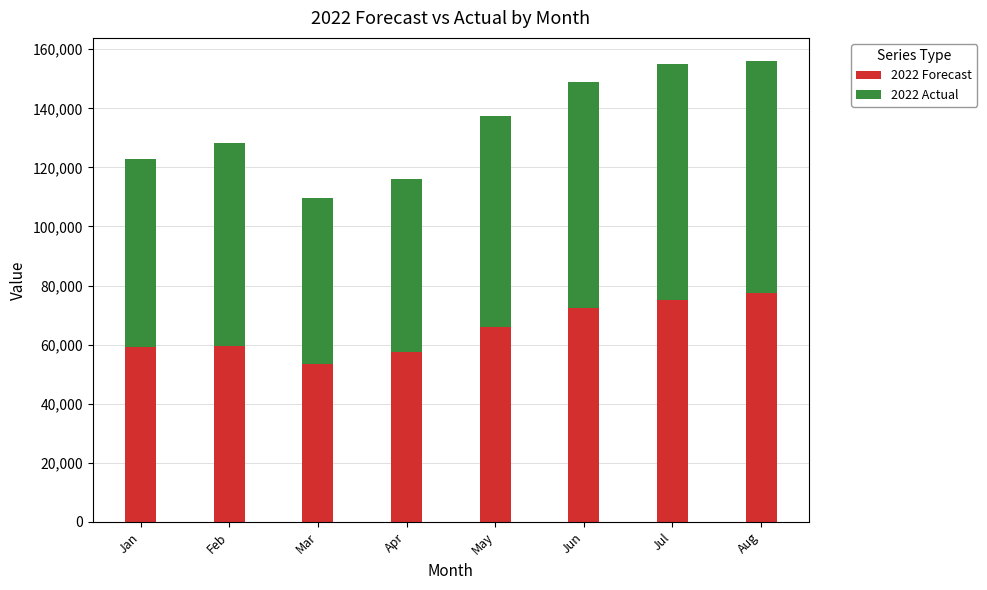

The value of 2022 Forecast at Apr is 13883. True or false?

False